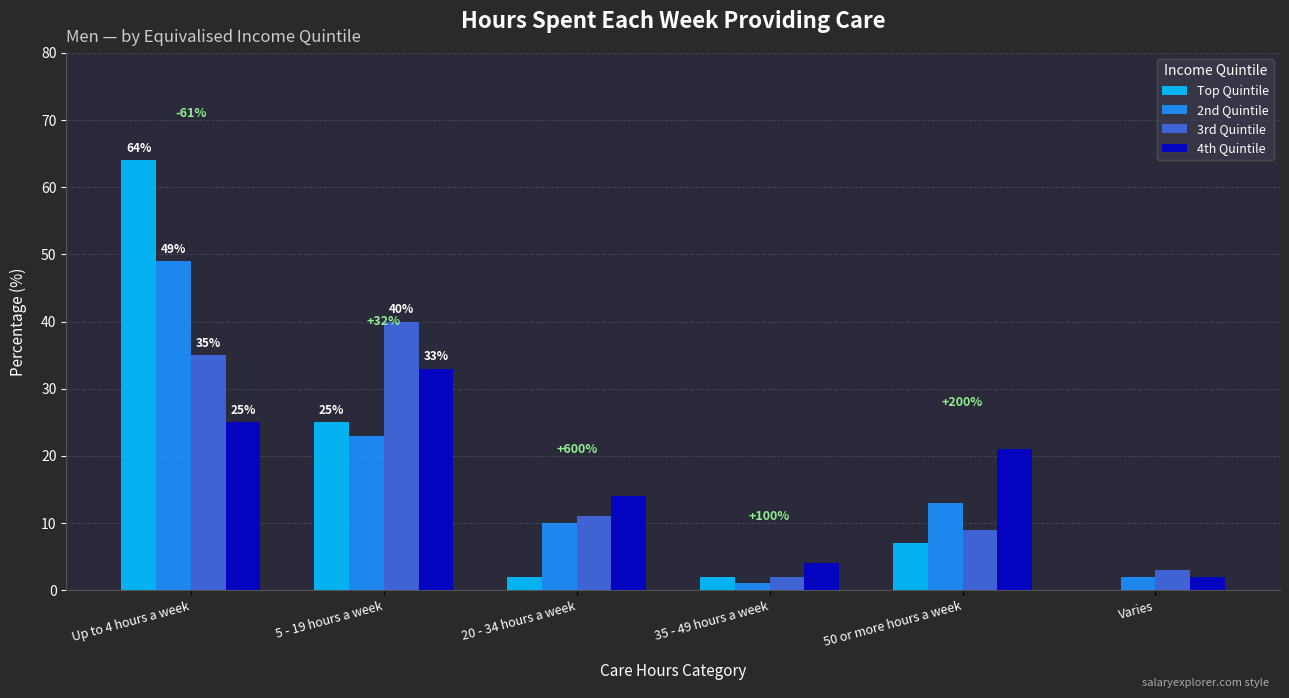

What is the sum of the 2nd Quintile values at 50 or more hours a week and 5 - 19 hours a week?

36